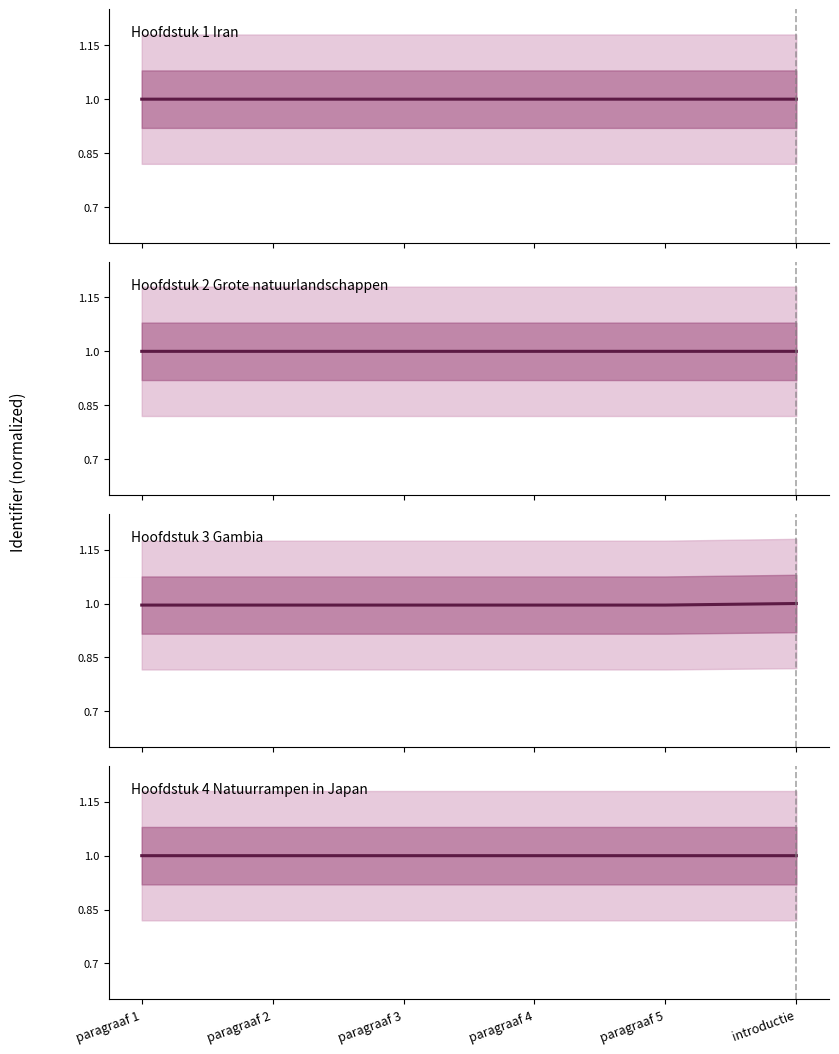

Reading left to right, list all the values displayed in this chart.

Hoofdstuk 1 Iran: paragraaf 1=1.0	paragraaf 2=1.0	paragraaf 3=1.0	paragraaf 4=1.0	paragraaf 5=1.0	introductie=1.0
Hoofdstuk 2 Grote natuurlandschappen: paragraaf 1=1.0	paragraaf 2=1.0	paragraaf 3=1.0	paragraaf 4=1.0	paragraaf 5=1.0	introductie=1.0
Hoofdstuk 3 Gambia: paragraaf 1=1.0	paragraaf 2=1.0	paragraaf 3=1.0	paragraaf 4=1.0	paragraaf 5=1.0	introductie=1.0
Hoofdstuk 4 Natuurrampen in Japan: paragraaf 1=1.0	paragraaf 2=1.0	paragraaf 3=1.0	paragraaf 4=1.0	paragraaf 5=1.0	introductie=1.0